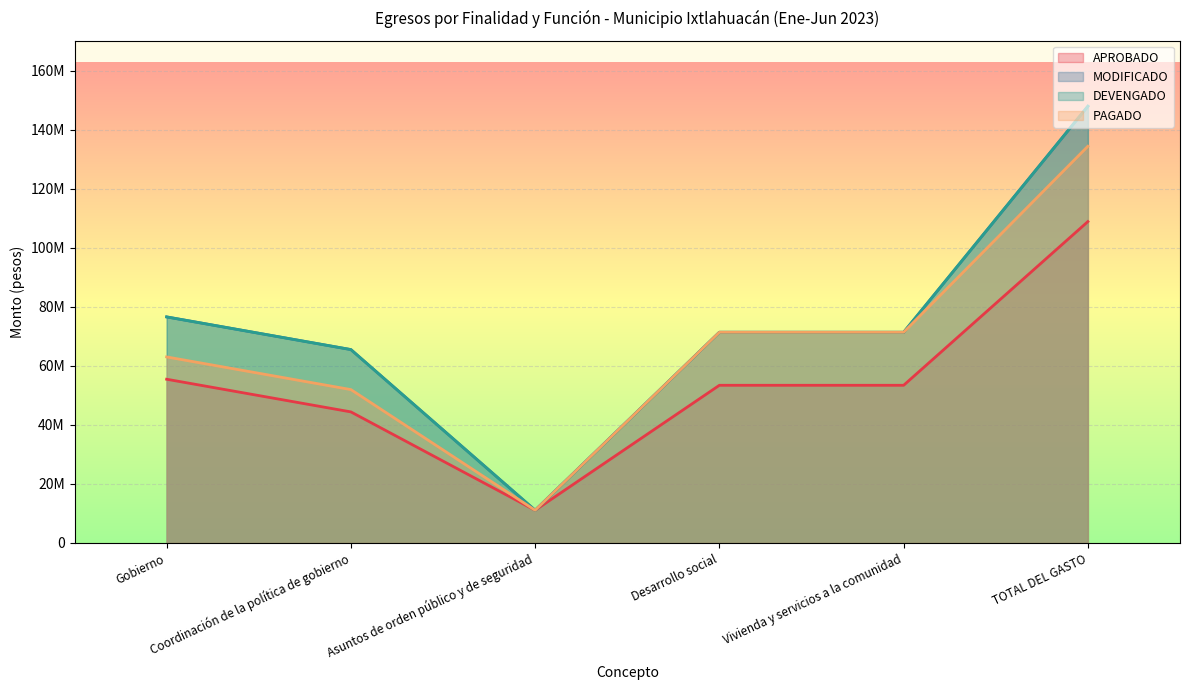

True or false: APROBADO and PAGADO intersect in this chart.

False